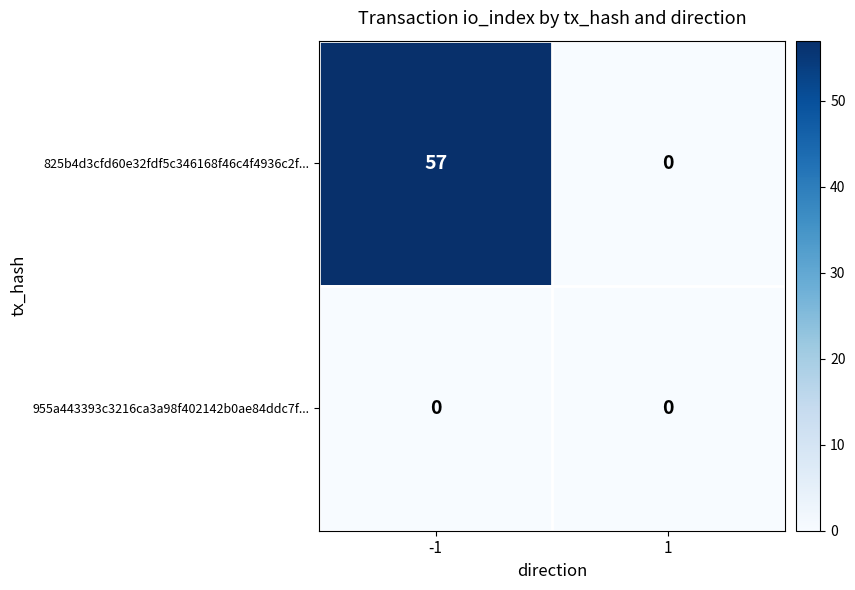

At how many categories does at least one series exceed 51?

1